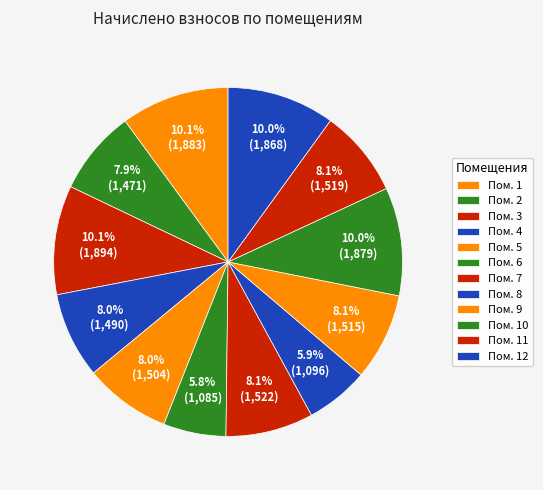

Which slice is the largest?

3